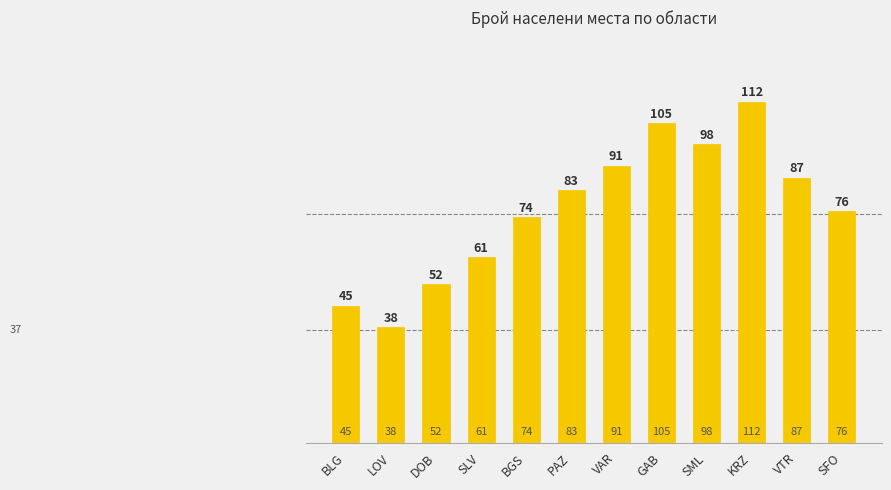

Which category has the lowest value across all series?

LOV